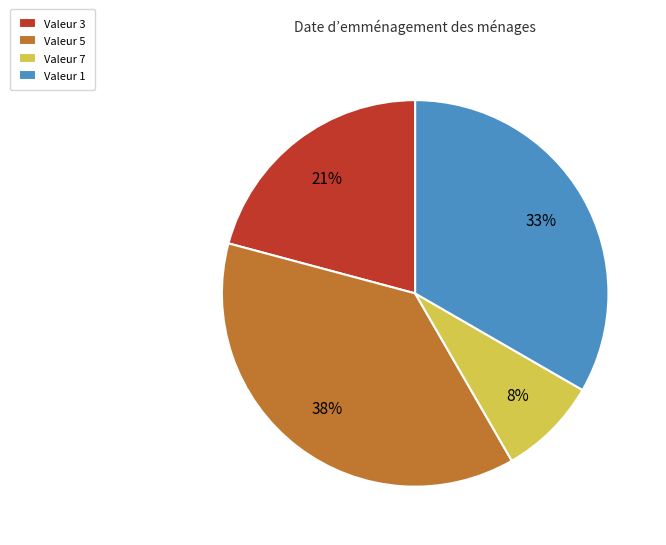

Does any single category account for the majority?

No